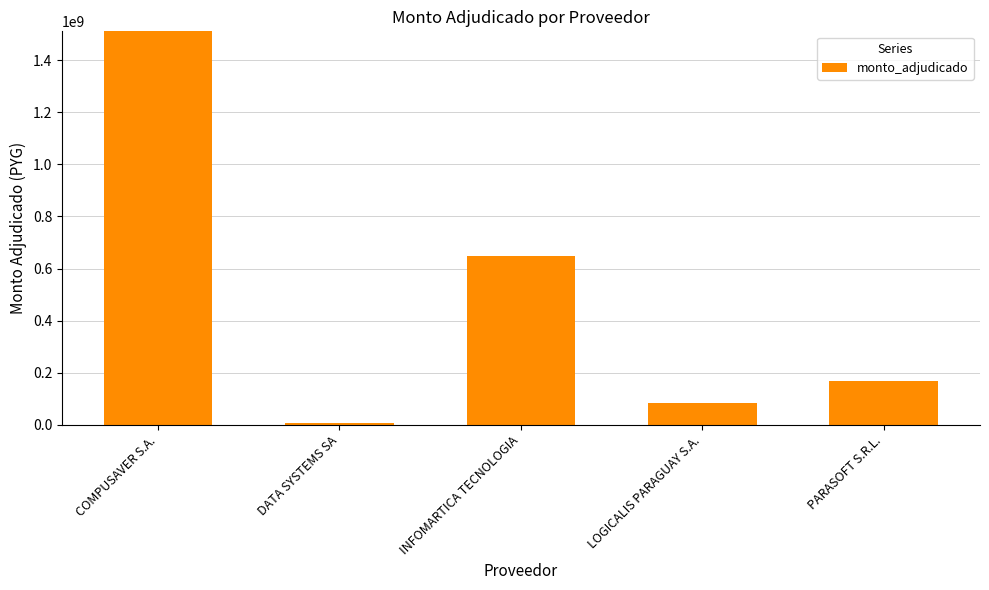

How many values exceed 167149990?

2